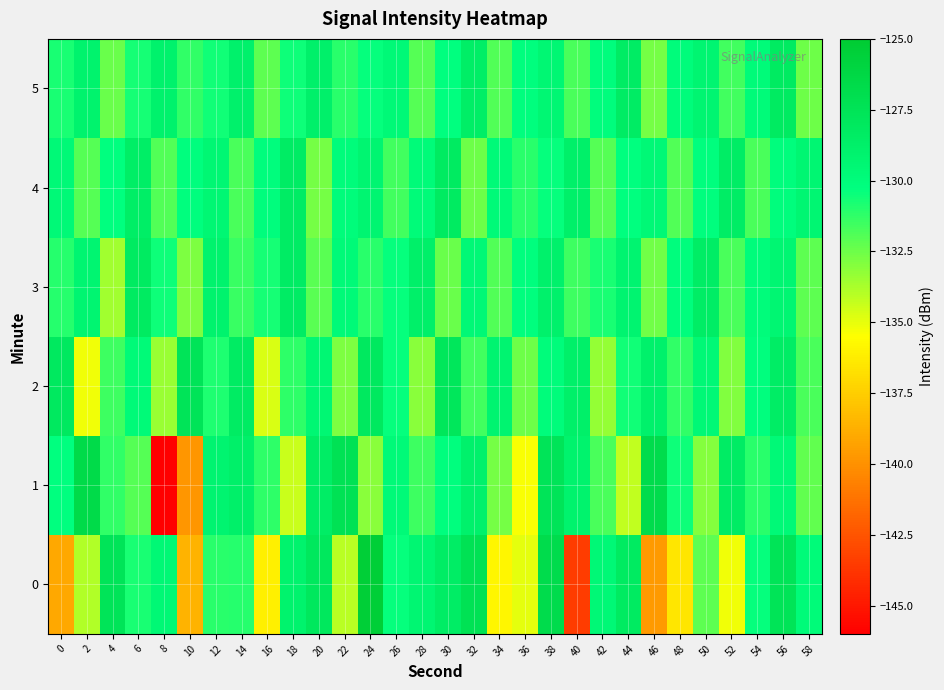

Reading right to left, transcribe all the data shown in this chart.

0: 58=-129.9	56=-127.5	54=-130.4	52=-135.2	50=-132.2	48=-136.6	46=-139.7	44=-128.2	42=-129.7	40=-143.5	38=-126.7	36=-134.9	34=-135.9	32=-127.3	30=-128.5	28=-129.4	26=-130.4	24=-125.4	22=-134.0	20=-127.9	18=-129.1	16=-136.2	14=-131.0	12=-131.1	10=-138.5	8=-129.5	6=-130.8	4=-127.6	2=-133.9	0=-139.0
1: 58=-132.3	56=-129.7	54=-131.1	52=-128.4	50=-133.0	48=-130.5	46=-126.8	44=-134.2	42=-131.8	40=-129.1	38=-127.6	36=-135.4	34=-132.7	32=-128.9	30=-130.2	28=-131.5	26=-129.8	24=-133.1	22=-127.3	20=-128.5	18=-134.4	16=-131.2	14=-128.7	12=-129.2	10=-139.8	8=-146.0	6=-132.0	4=-131.3	2=-126.6	0=-130.3
2: 58=-131.8	56=-128.5	54=-130.2	52=-132.9	50=-129.6	48=-131.3	46=-128.9	44=-130.6	42=-133.3	40=-128.7	38=-130.0	36=-132.5	34=-129.2	32=-131.6	30=-127.8	28=-133.1	26=-130.4	24=-128.1	22=-132.8	20=-129.5	18=-131.2	16=-134.7	14=-128.3	12=-130.9	10=-127.6	8=-133.4	6=-129.8	4=-131.5	2=-135.2	0=-128.1
3: 58=-132.2	56=-129.4	54=-130.0	52=-131.8	50=-128.5	48=-130.1	46=-132.6	44=-129.2	42=-130.8	40=-131.5	38=-128.9	36=-130.2	34=-131.9	32=-129.6	30=-132.4	28=-128.7	26=-130.4	24=-131.1	22=-129.8	20=-132.1	18=-128.4	16=-130.7	14=-131.4	12=-129.1	10=-132.8	8=-130.5	6=-128.2	4=-133.6	2=-129.3	0=-131.0
4: 58=-129.4	56=-130.1	54=-131.8	52=-128.5	50=-130.2	48=-131.9	46=-129.6	44=-130.3	42=-132.0	40=-128.7	38=-130.4	36=-131.1	34=-129.8	32=-132.5	30=-128.2	28=-129.9	26=-131.6	24=-129.3	22=-130.0	20=-132.7	18=-128.4	16=-130.1	14=-131.8	12=-129.5	10=-130.2	8=-131.9	6=-128.6	4=-130.3	2=-132.0	0=-129.7
5: 58=-132.5	56=-128.2	54=-129.9	52=-131.6	50=-129.3	48=-130.0	46=-132.7	44=-128.4	42=-130.1	40=-131.8	38=-129.5	36=-130.2	34=-131.9	32=-128.6	30=-130.3	28=-132.0	26=-129.7	24=-130.4	22=-131.1	20=-128.8	18=-130.5	16=-132.2	14=-128.9	12=-130.6	10=-131.3	8=-129.0	6=-130.7	4=-132.4	2=-129.1	0=-130.8